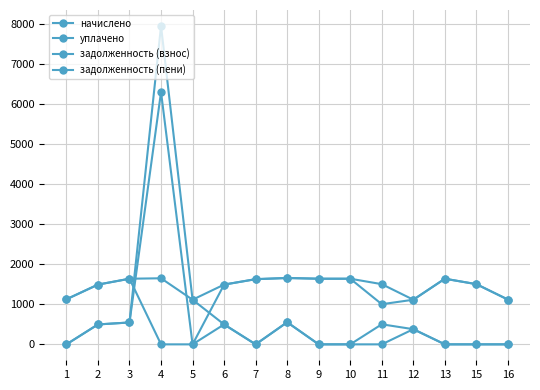

True or false: задолженность (пени) and задолженность (взнос) cross at least once.

False